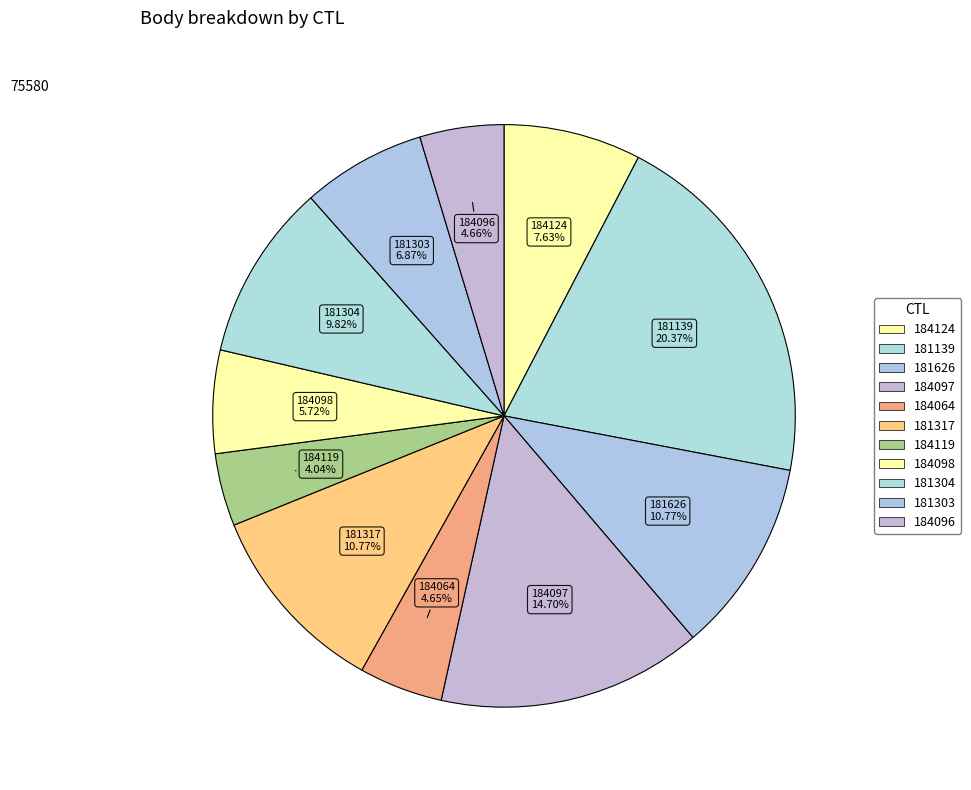

How many segments does this pie chart have?

11